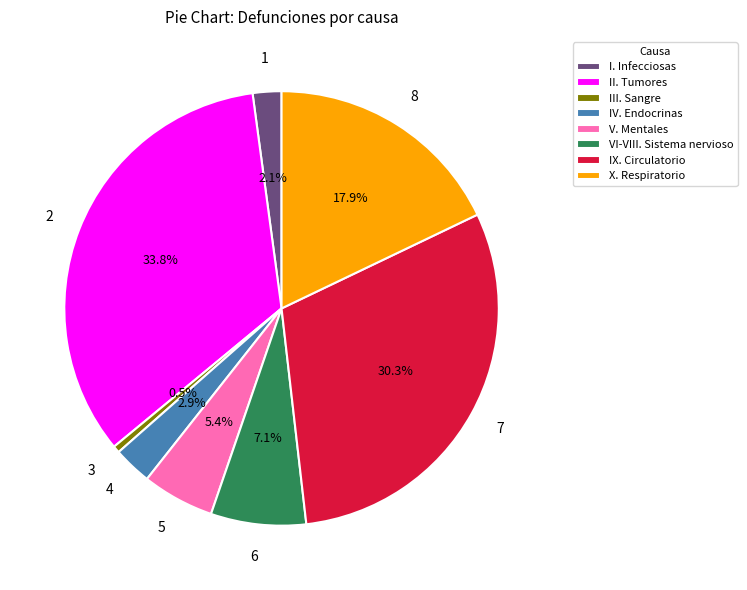

What percentage is NOT represented by I. Infecciosas?

97.9%